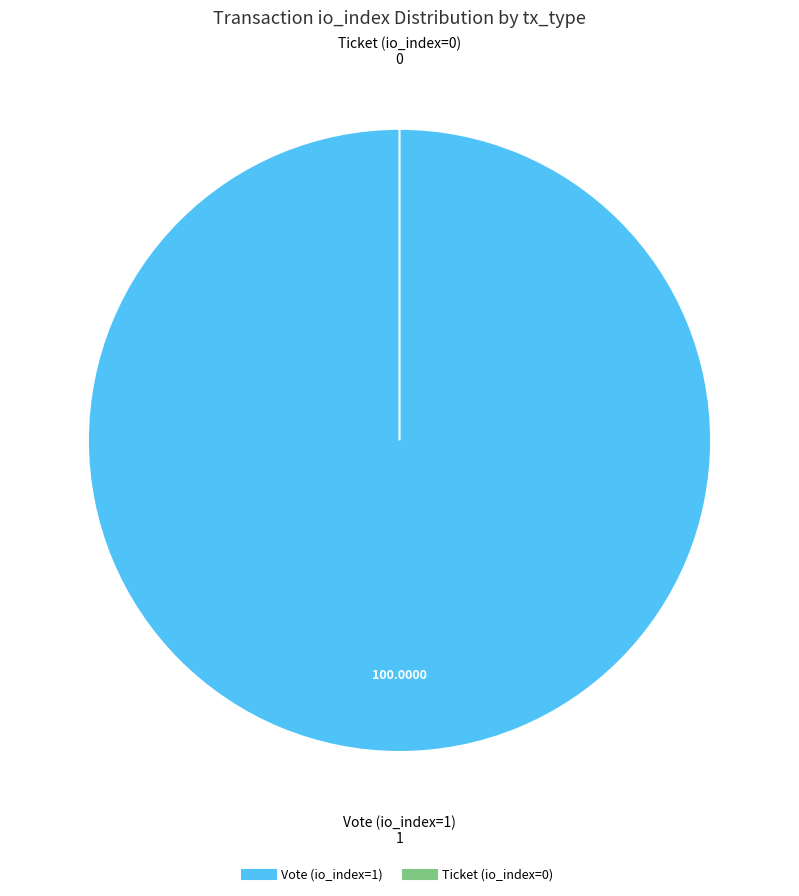

What is the change in value from Vote (io_index=1) to Ticket (io_index=0)?

-1